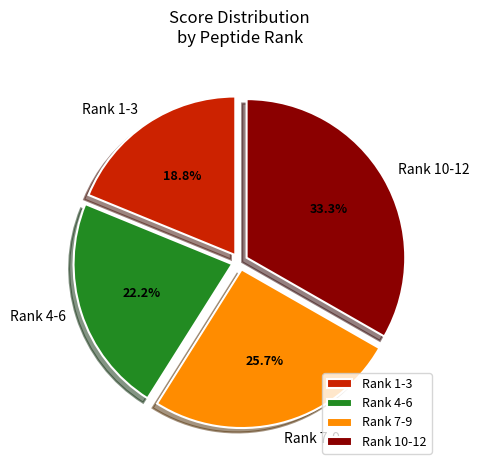

What is the total percentage of Rank 4-6 and Rank 7-9?

47.9%